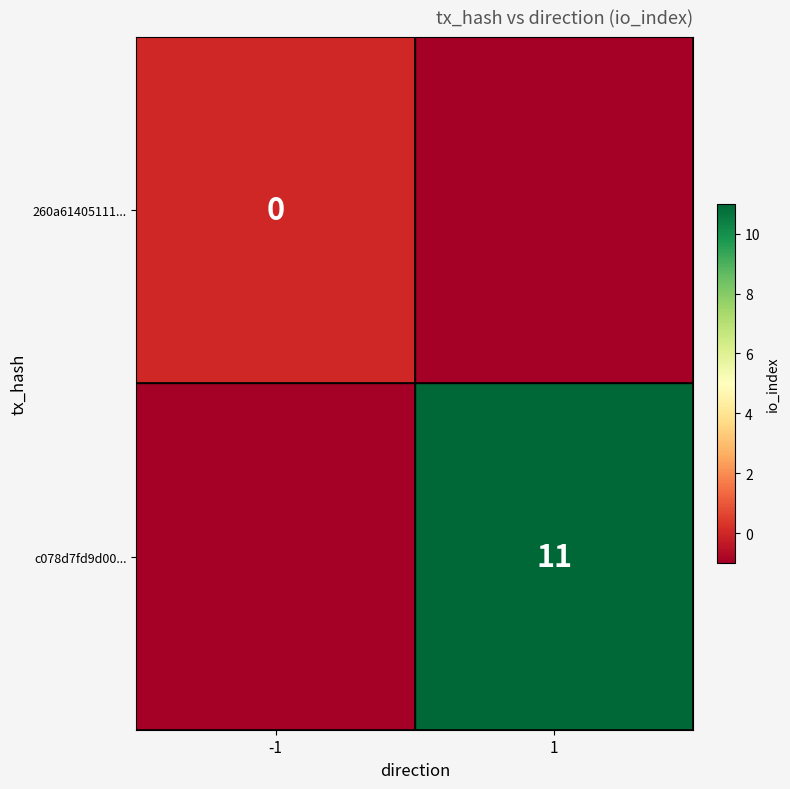

What is the total value across all series at -1?

-1